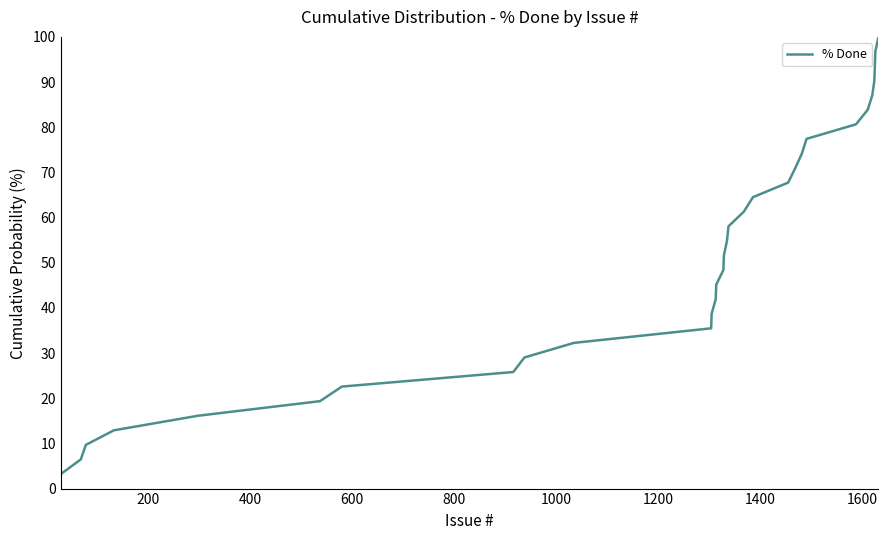

What is the difference between the maximum and minimum values?

96.8